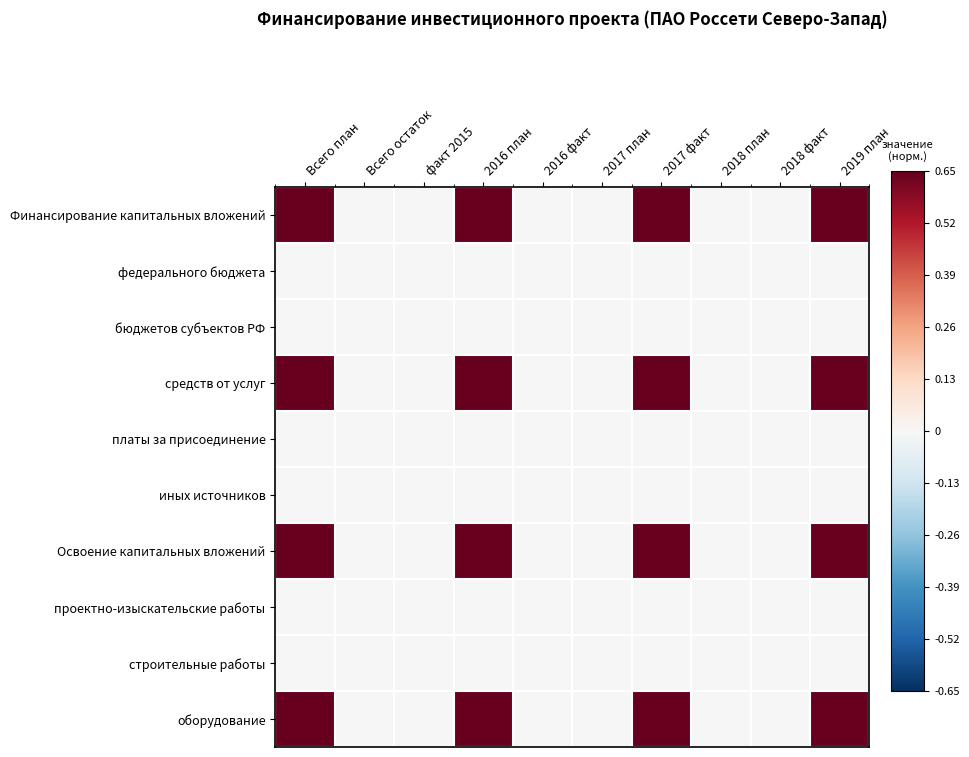

Which label corresponds to the largest value in the chart?

Всего план